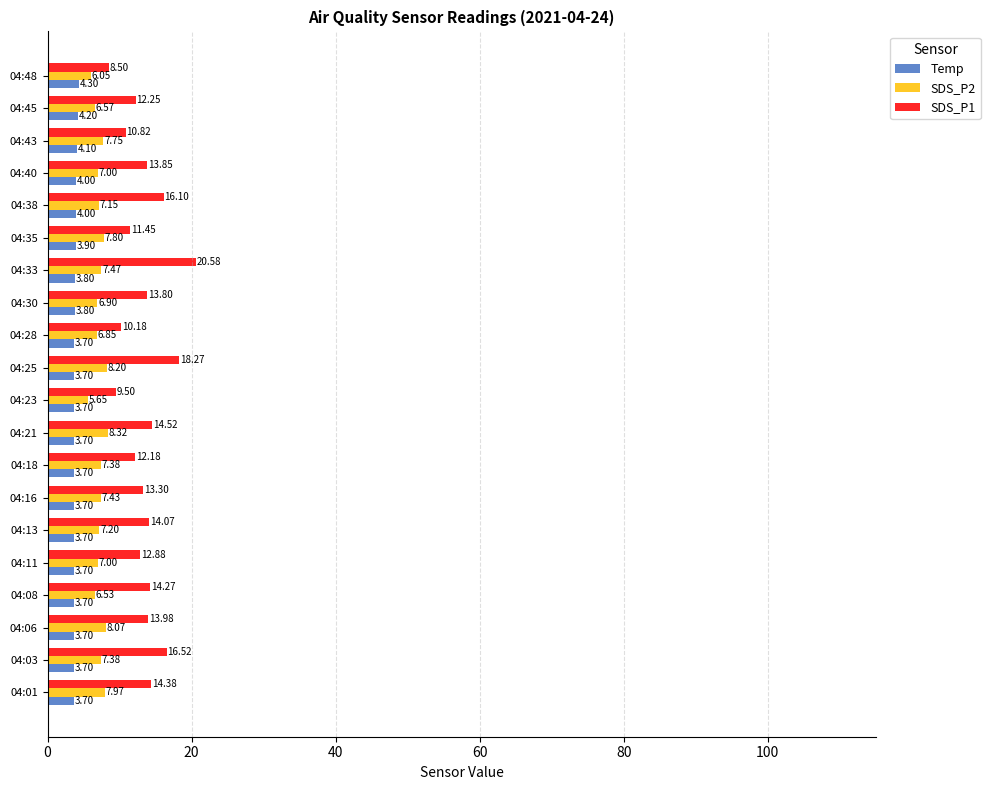

Which series has the largest total across all categories?

SDS_P1